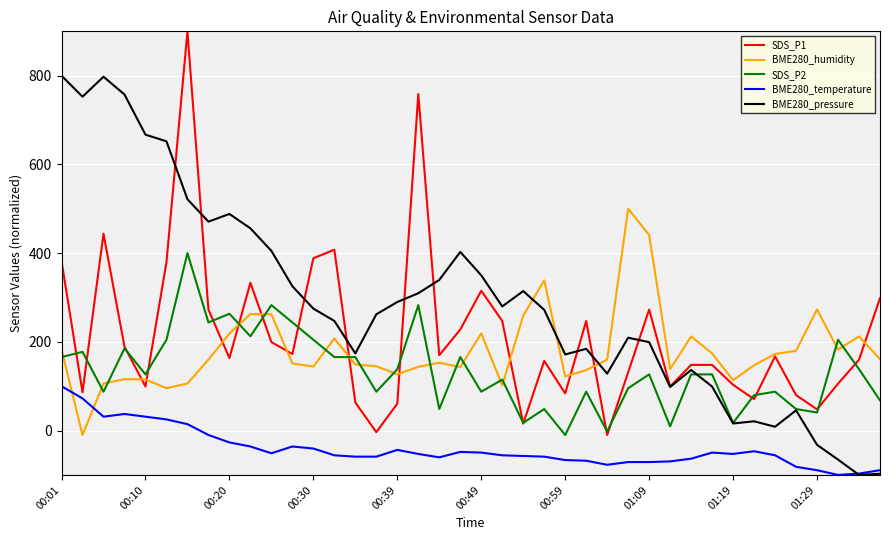

True or false: SDS_P2 and BME280_humidity intersect in this chart.

True